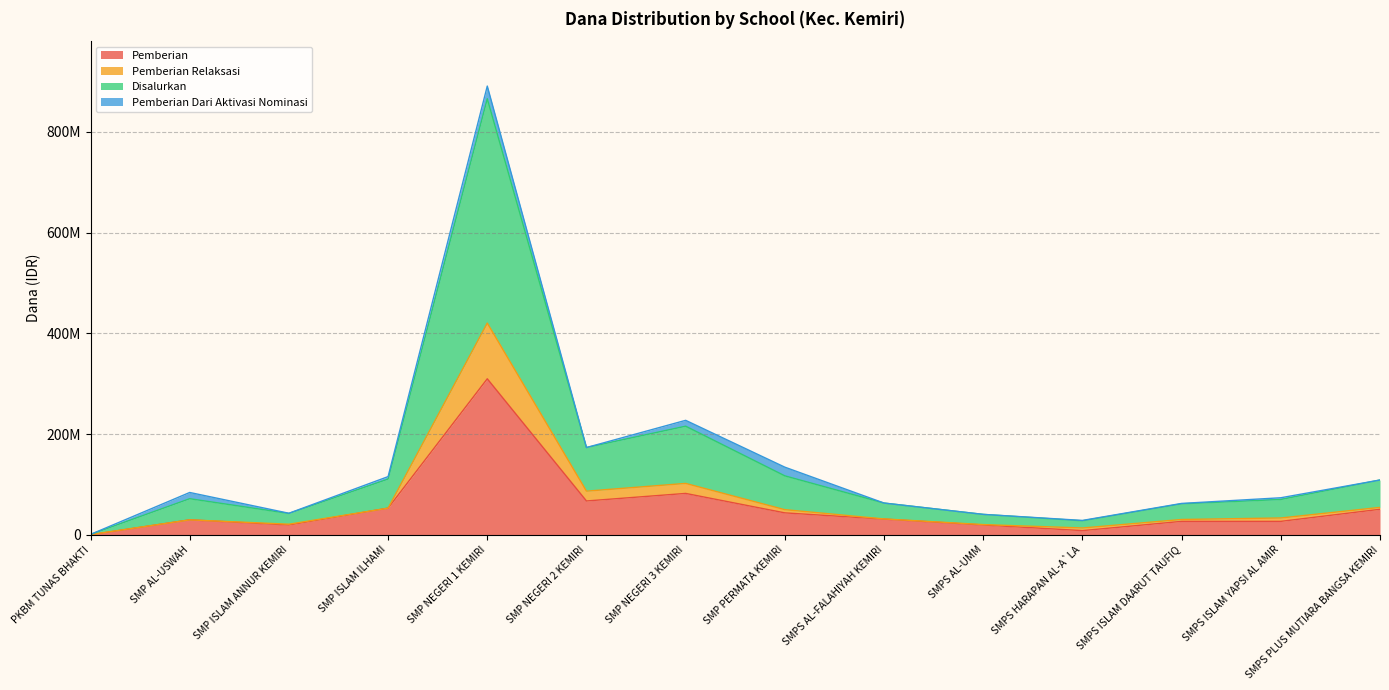

True or false: Pemberian has a value of 43500000 at SMP PERMATA KEMIRI.

True